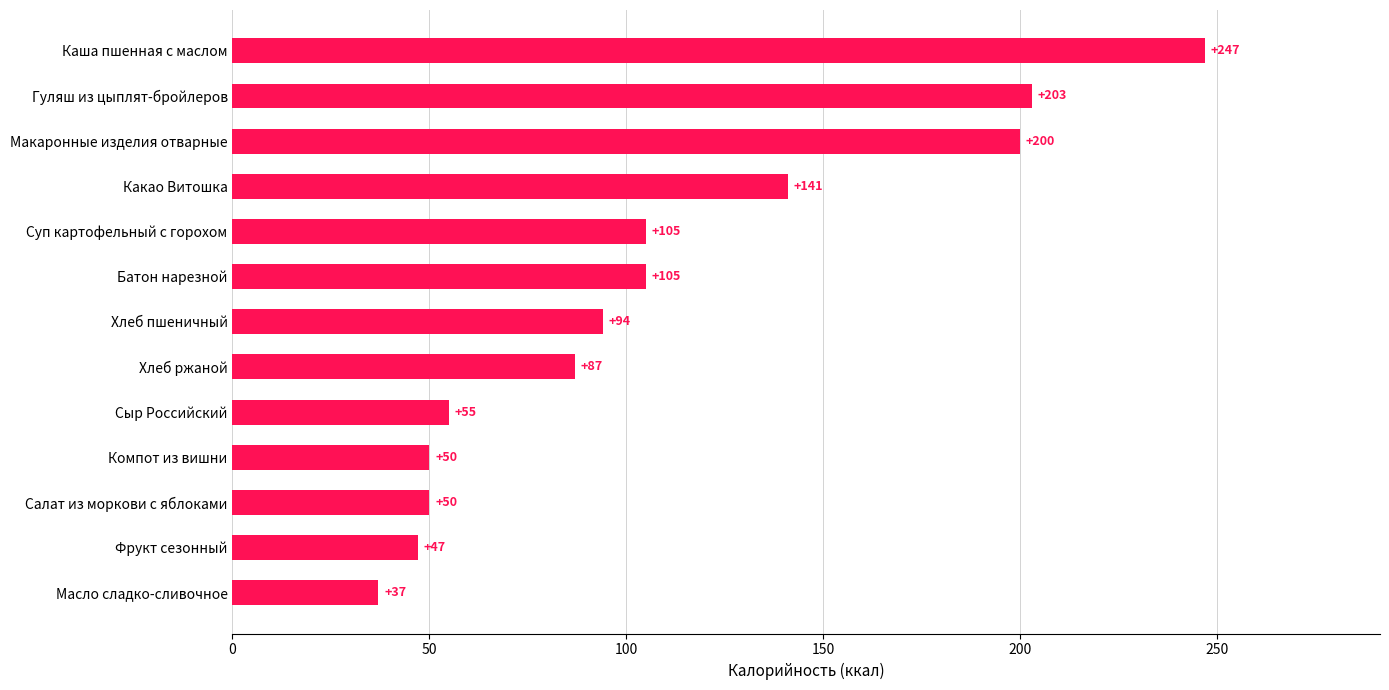

True or false: the data shows 141 at Какао Витошка.

True